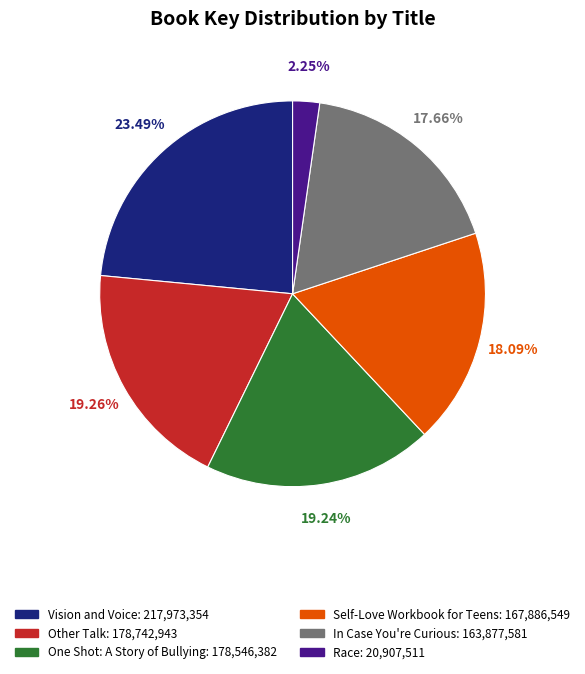

What percentage do Vision and Voice and Other Talk together represent?

42.8%